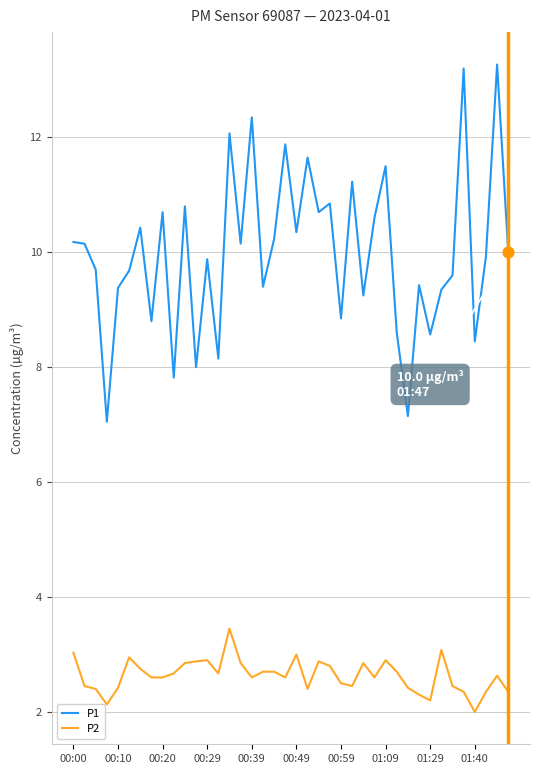

Which series has the widest spread of values?

P1